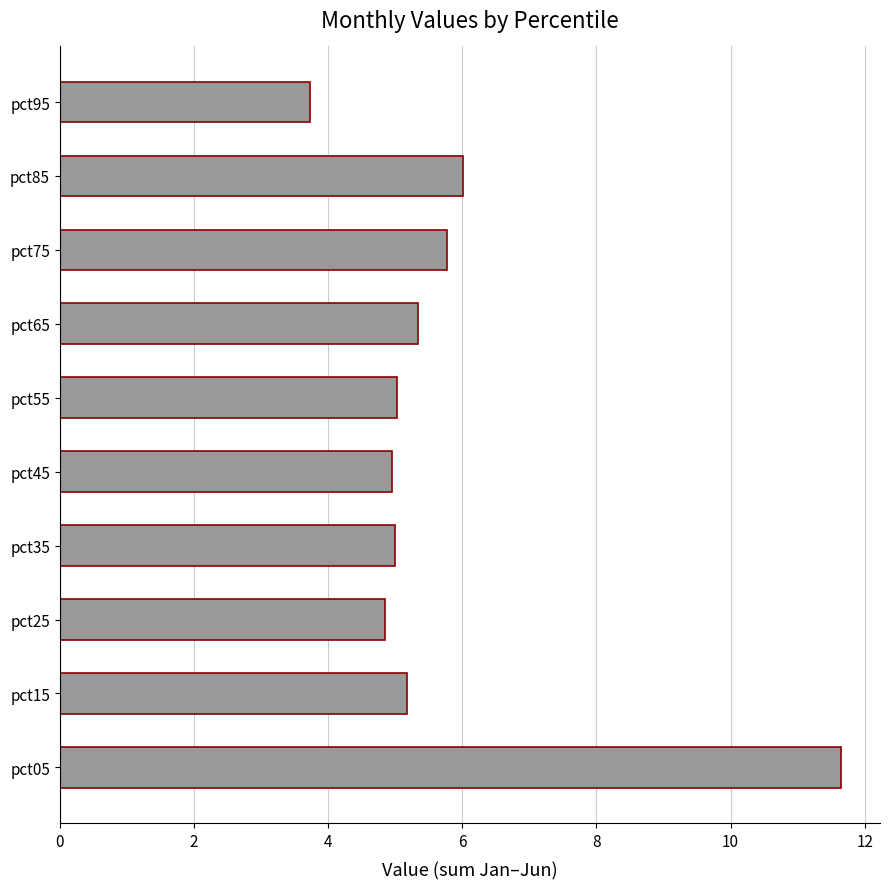

What is the change in value from pct35 to pct65?

+0.3